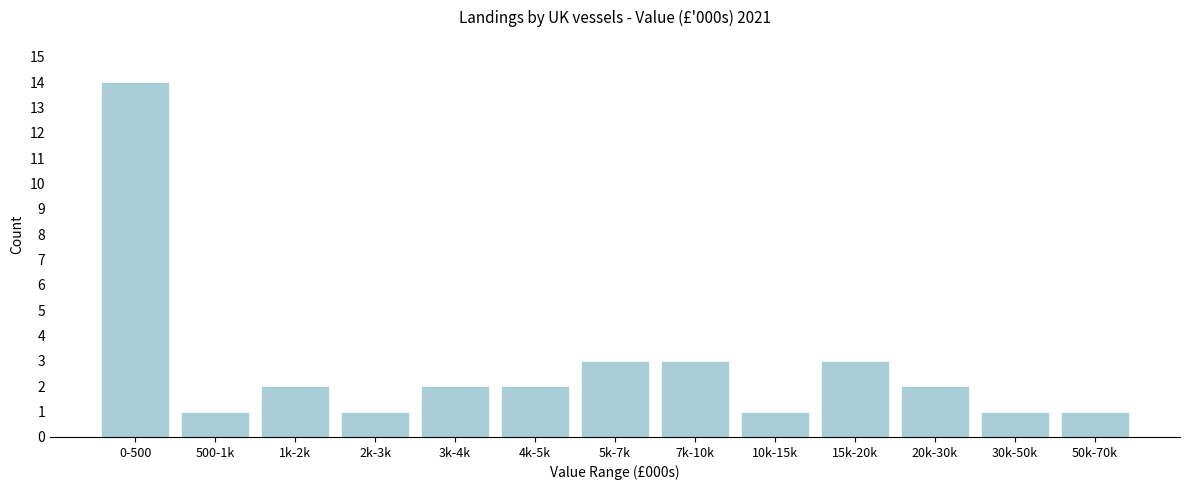

Reading right to left, list all the values displayed in this chart.

1	1	2	3	1	3	3	2	2	1	2	1	14